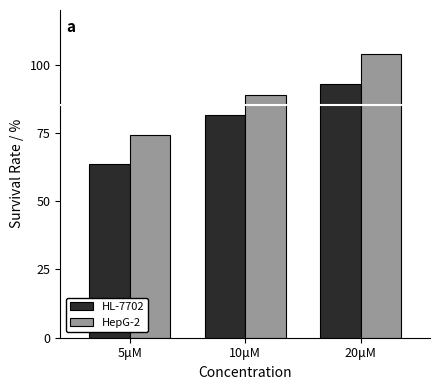

Which category has the highest value across all series?

20μM